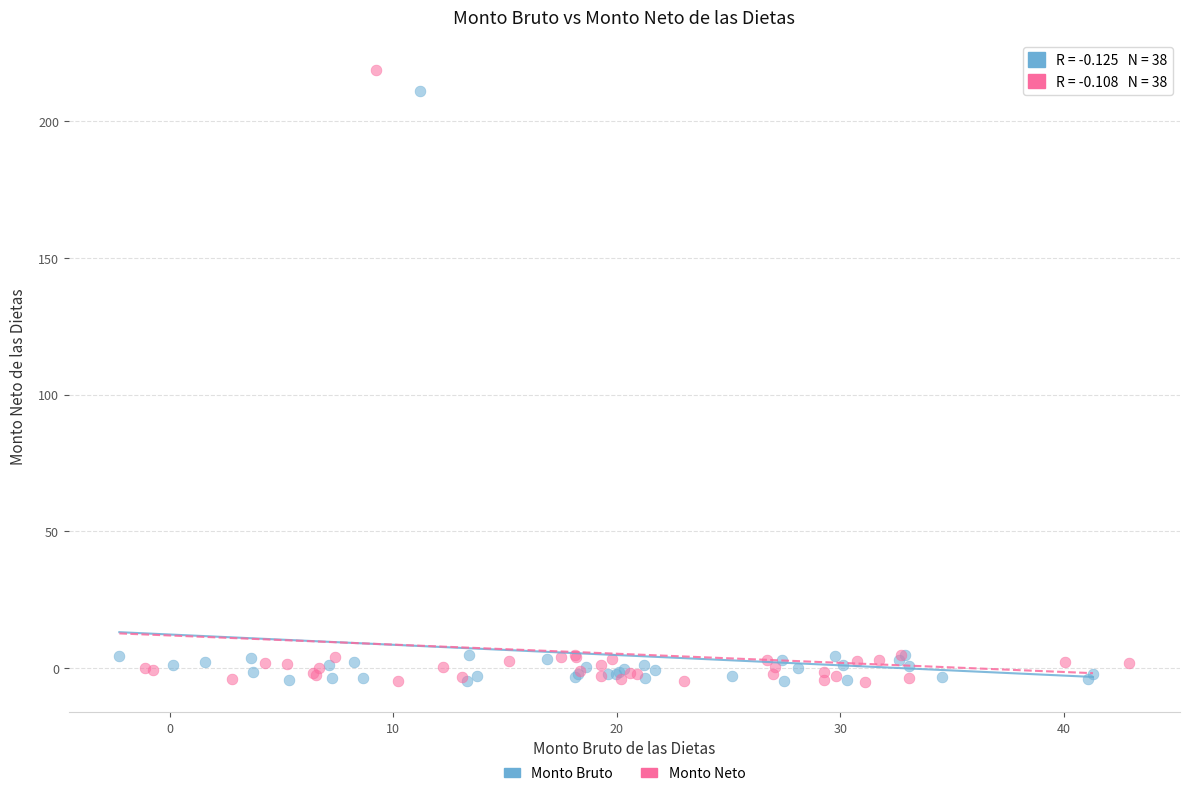

Which series has the widest spread of Y values?

Monto Neto